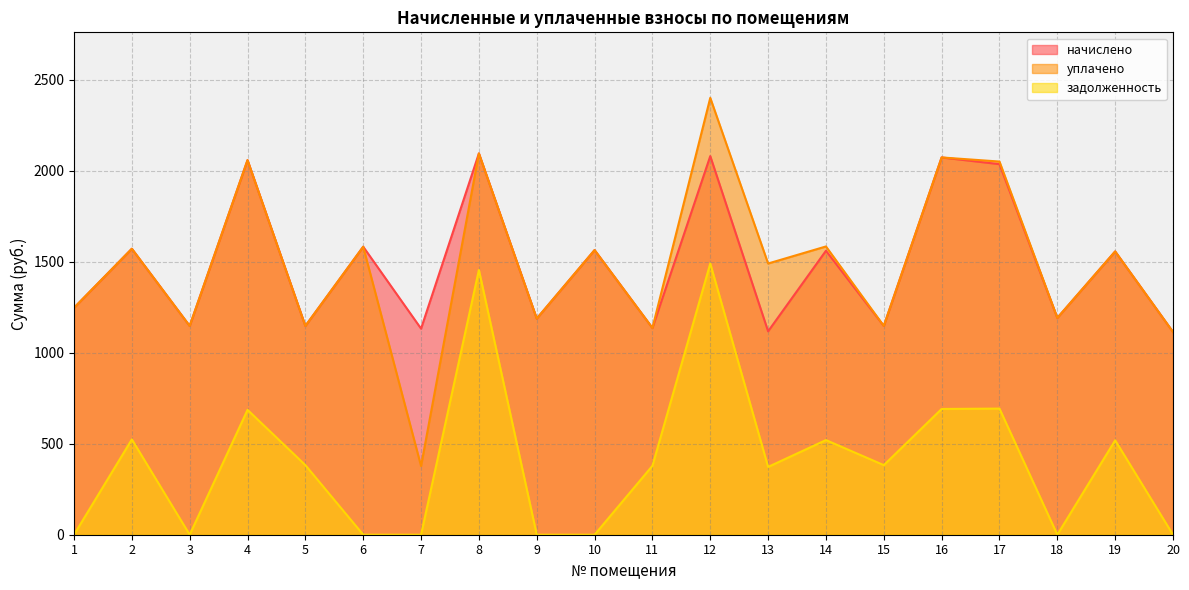

Between 6 and 18, which series saw the biggest shift?

начислено